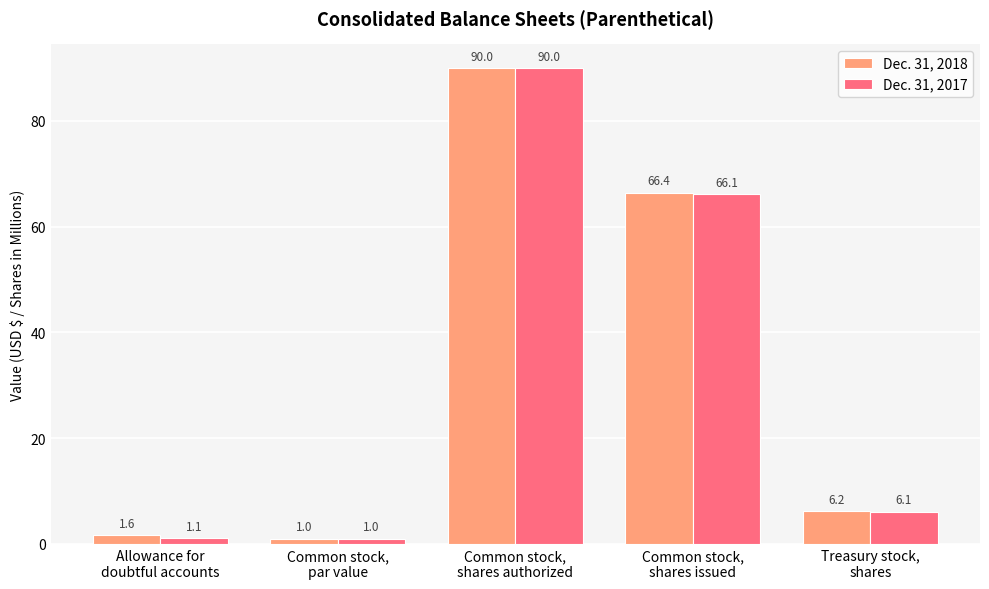

What is the highest value of the Dec. 31, 2018 series?

90.0